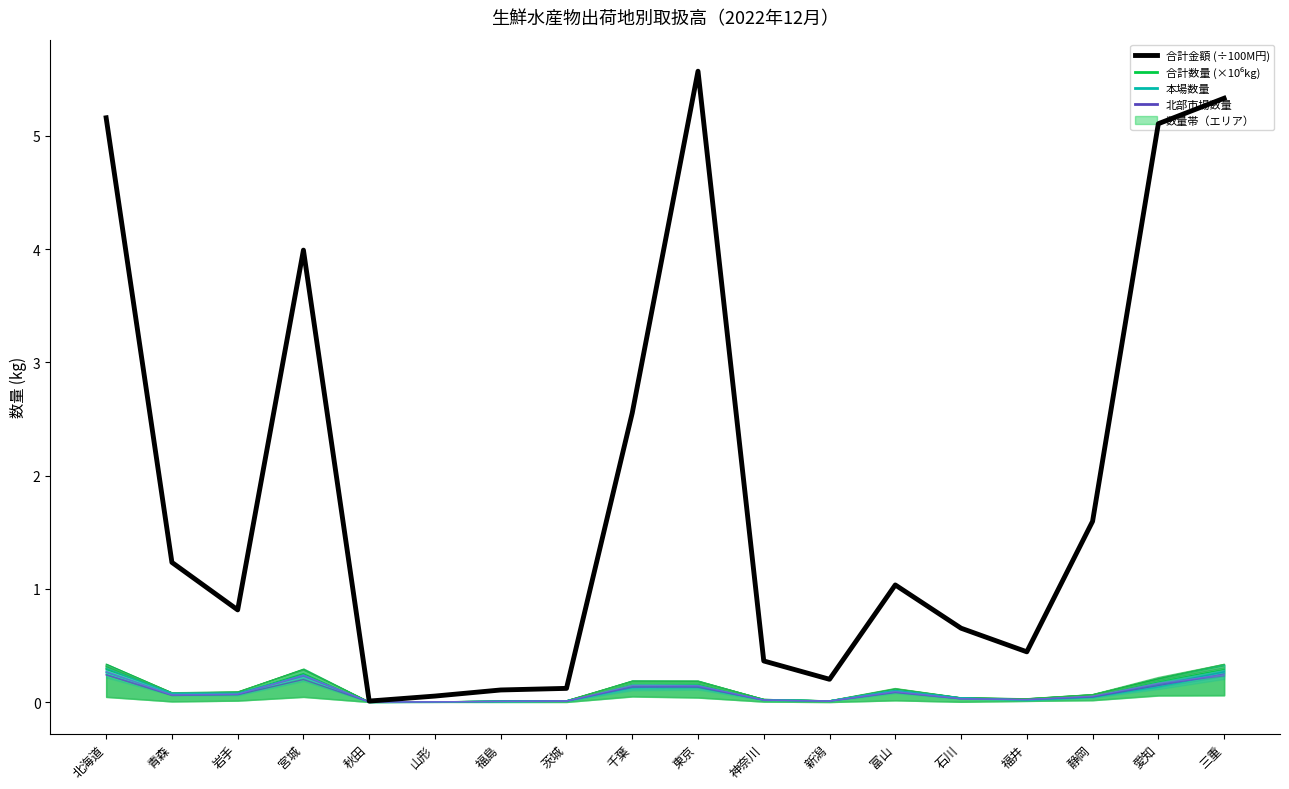

At which category does the data reach its first local valley?

岩手